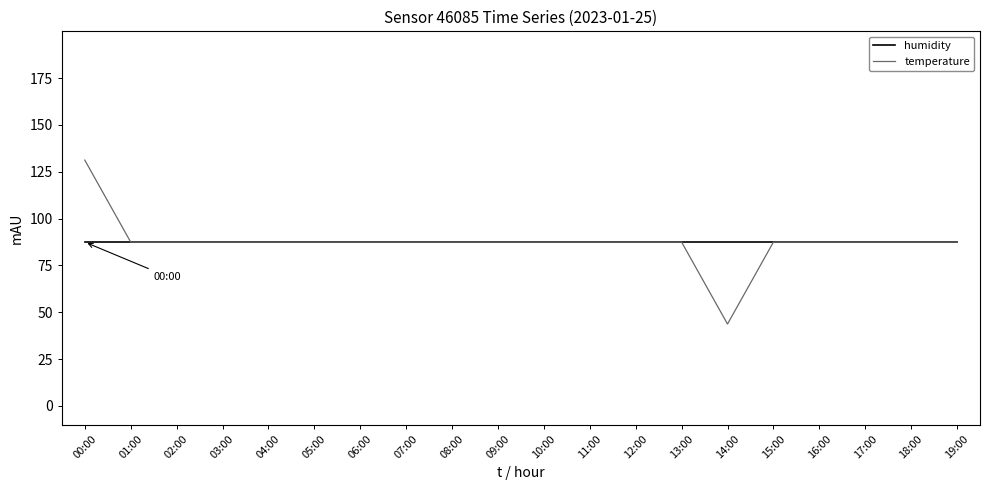

The value of humidity at 06:00 is 117.7. True or false?

False